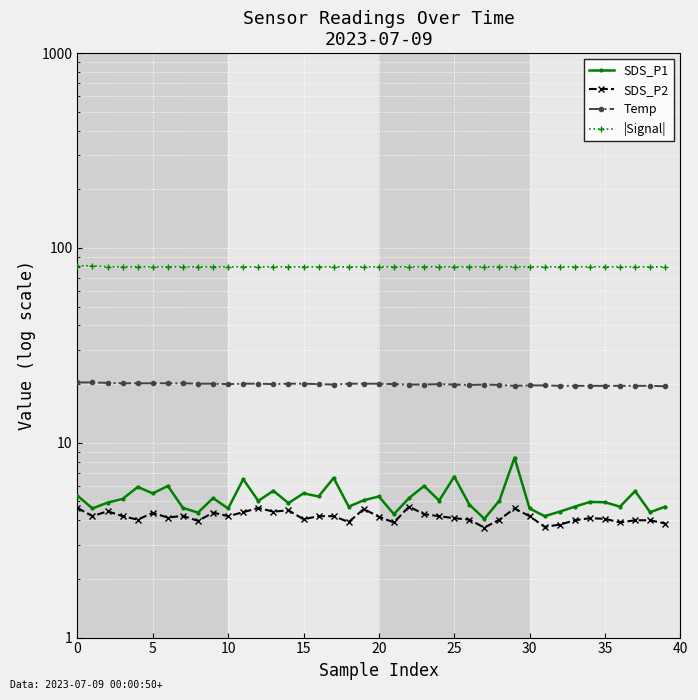

Is the value of |Signal| at 37 greater than the value of SDS_P1 at 19?

Yes